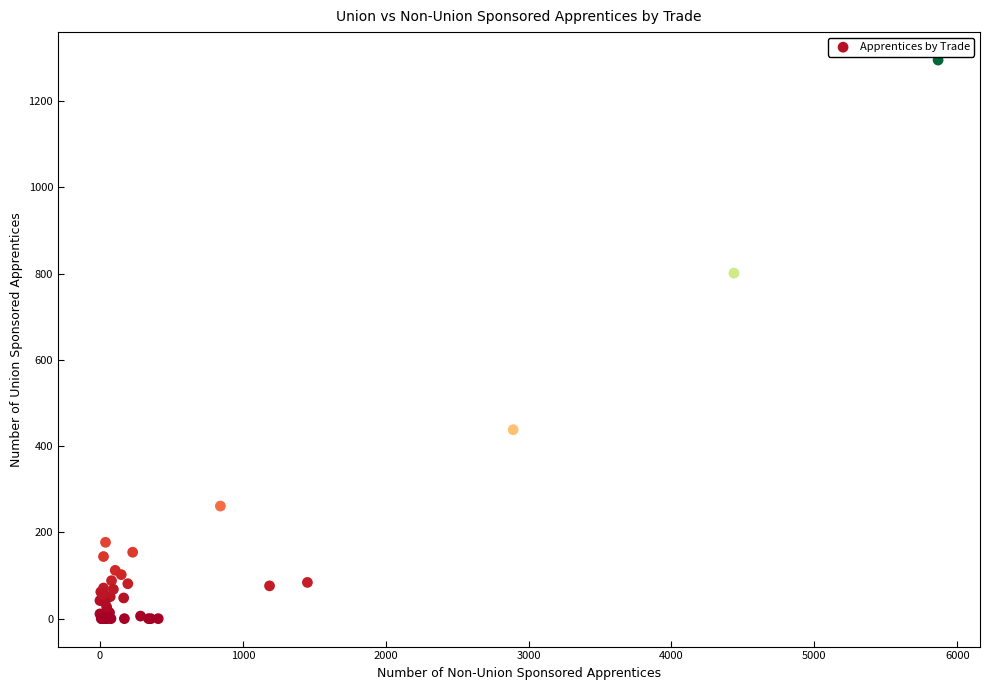

What Y value in the scatter plot is closest to 647?

801